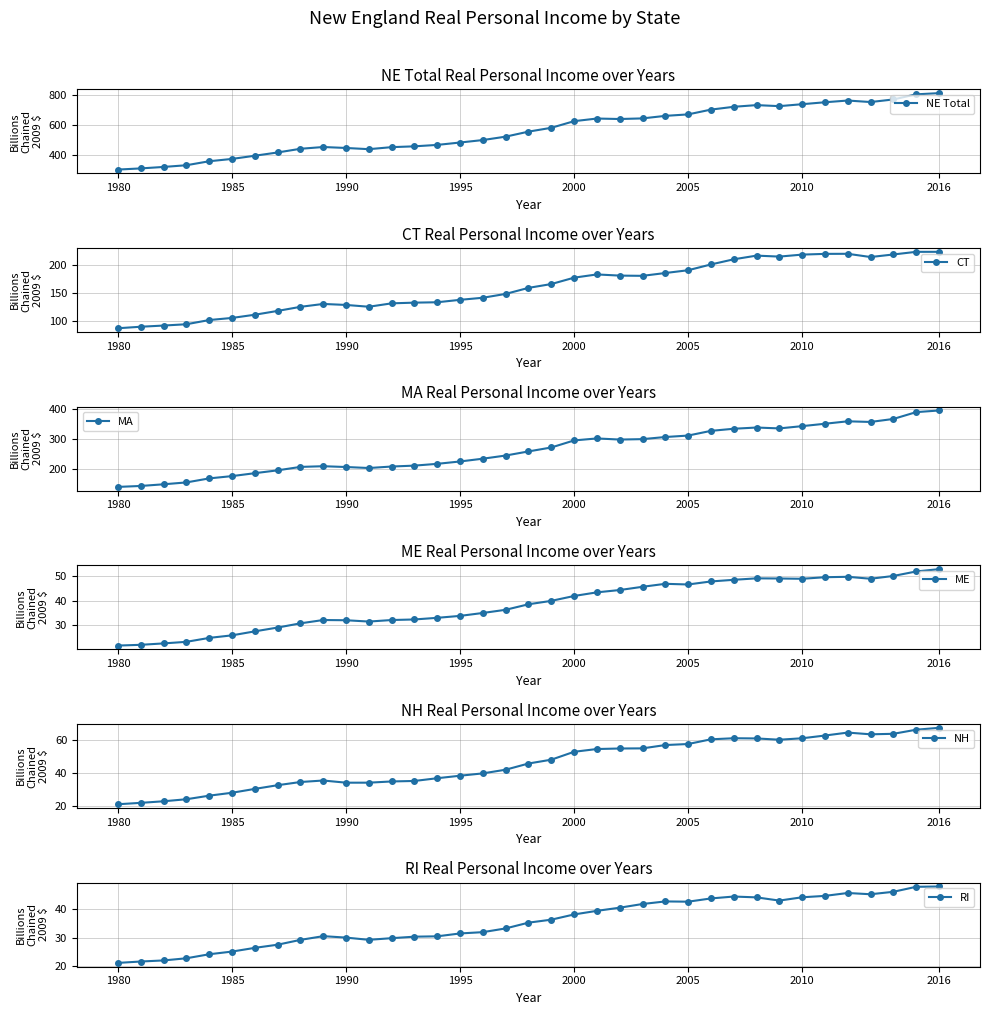

Is it true that NE Total equals 145.7 at 1995?

False